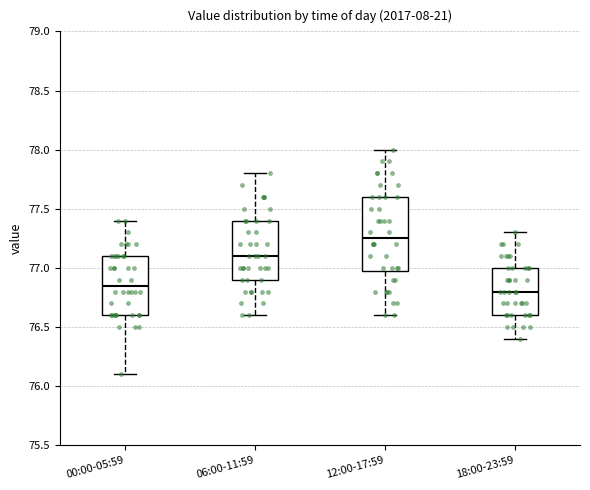

Where does the upper whisker of the box for 18:00-23:59 end on the y-axis? The values are not printed on the chart, so give them approximately, as read against the axis.

77.30